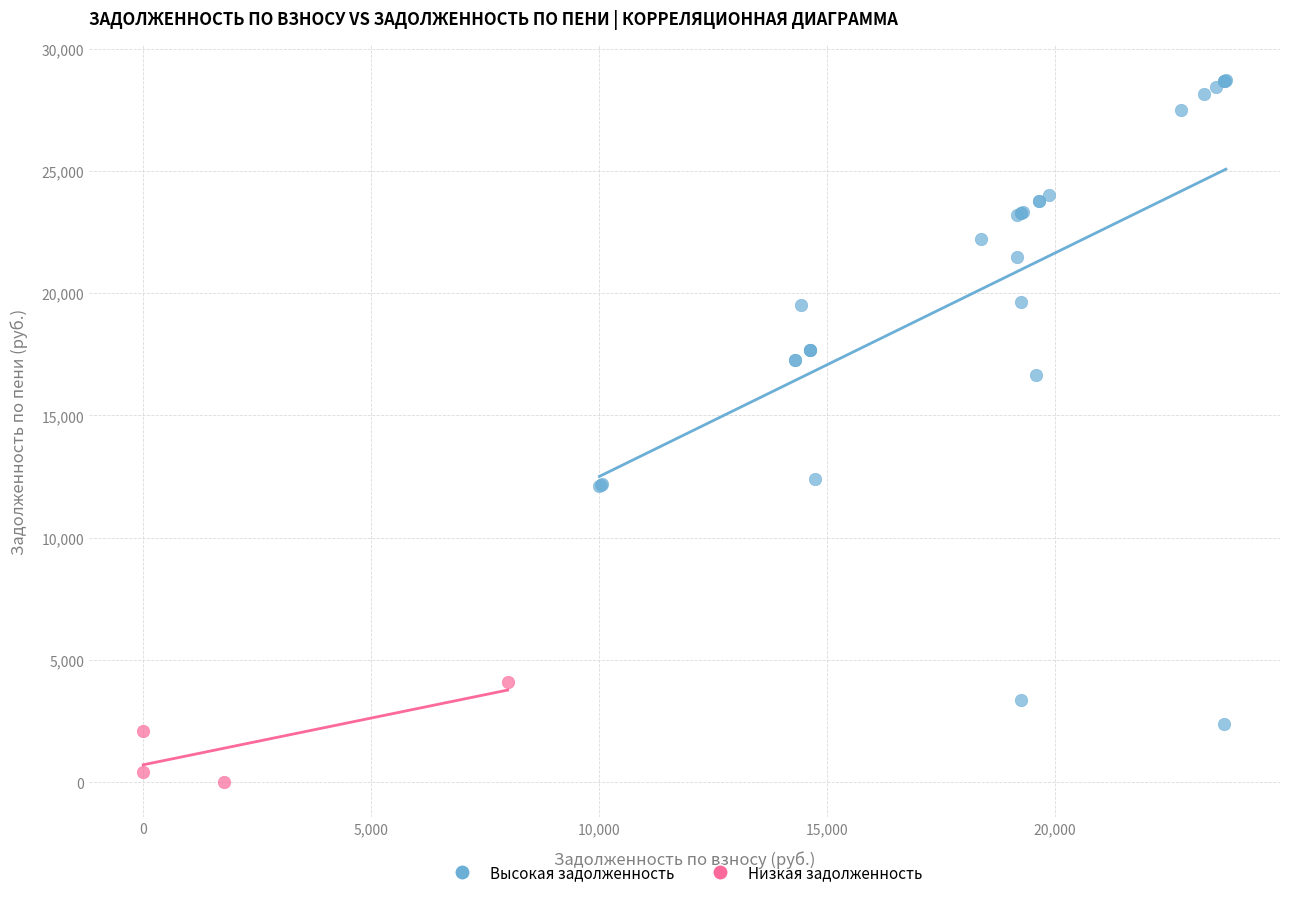

What are all the series names shown in the legend?

Высокая задолженность, Низкая задолженность